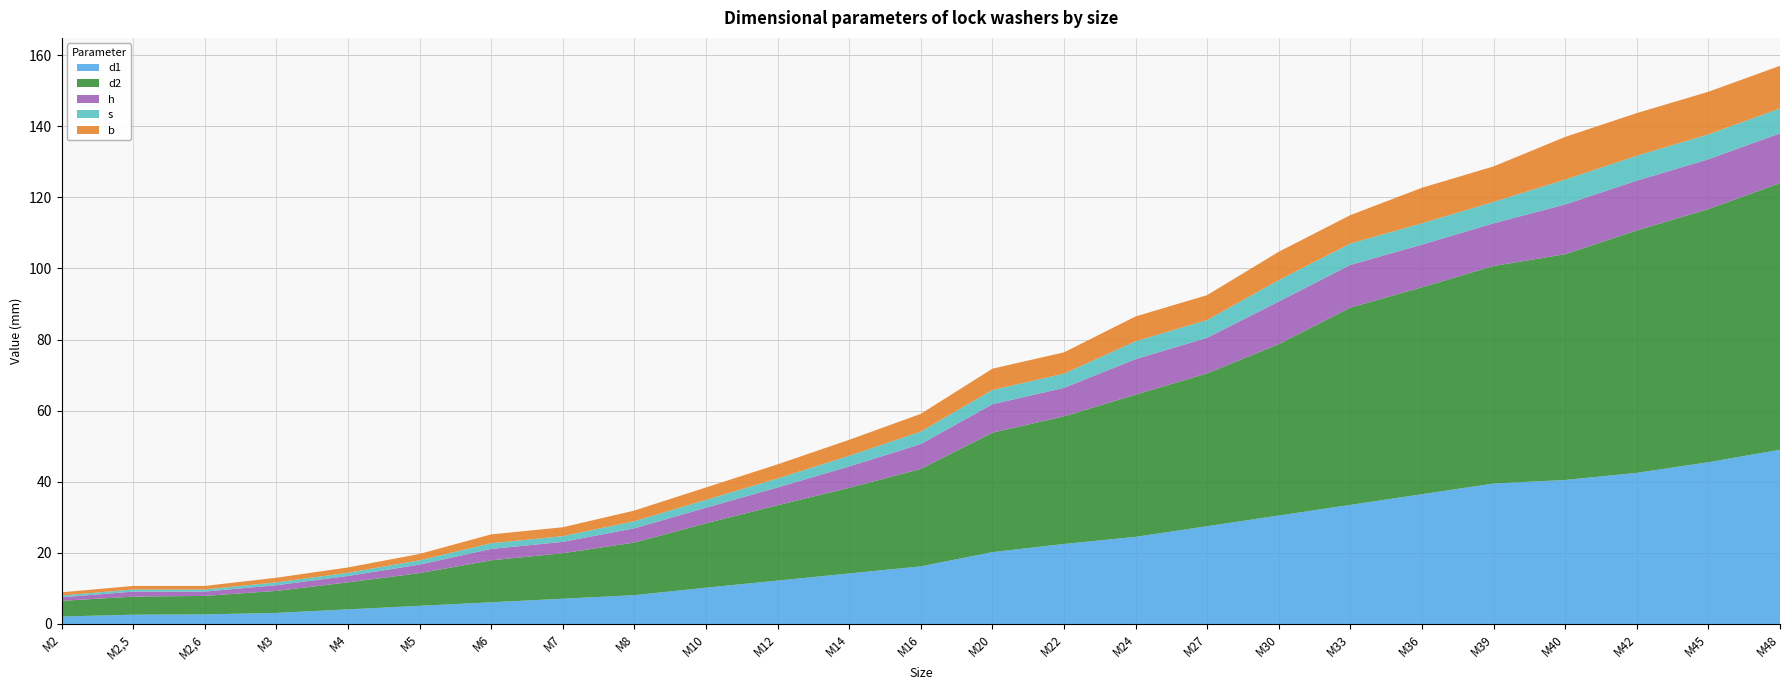

Reading left to right, what are all the values shown in this chart?

d1: M2=2.1	M2,5=2.6	M2,6=2.7	M3=3.1	M4=4.1	M5=5.1	M6=6.1	M7=7.1	M8=8.1	M10=10.2	M12=12.2	M14=14.2	M16=16.2	M20=20.2	M22=22.5	M24=24.5	M27=27.5	M30=30.5	M33=33.5	M36=36.5	M39=39.5	M40=40.5	M42=42.5	M45=45.5	M48=49.0
d2: M2=4.4	M2,5=5.1	M2,6=5.2	M3=6.2	M4=7.6	M5=9.2	M6=11.8	M7=12.8	M8=14.8	M10=18.1	M12=21.2	M14=24.1	M16=27.4	M20=33.6	M22=35.9	M24=40.0	M27=43.0	M30=48.2	M33=55.5	M36=58.2	M39=61.2	M40=63.5	M42=68.2	M45=71.2	M48=75.0
h: M2=1.0	M2,5=1.4	M2,6=1.2	M3=1.6	M4=1.8	M5=2.4	M6=3.2	M7=3.2	M8=4.0	M10=4.4	M12=5.0	M14=6.0	M16=7.0	M20=8.0	M22=8.0	M24=10.0	M27=10.0	M30=12.0	M33=12.0	M36=12.0	M39=12.0	M40=14.0	M42=14.0	M45=14.0	M48=14.0
s: M2=0.5	M2,5=0.6	M2,6=0.6	M3=0.8	M4=0.9	M5=1.2	M6=1.6	M7=1.6	M8=2.0	M10=2.2	M12=2.5	M14=3.0	M16=3.5	M20=4.0	M22=4.0	M24=5.0	M27=5.0	M30=6.0	M33=6.0	M36=6.0	M39=6.0	M40=7.0	M42=7.0	M45=7.0	M48=7.0
b: M2=0.9	M2,5=1.0	M2,6=1.0	M3=1.3	M4=1.5	M5=1.8	M6=2.5	M7=2.5	M8=3.0	M10=3.5	M12=4.0	M14=4.5	M16=5.0	M20=6.0	M22=6.0	M24=7.0	M27=7.0	M30=8.0	M33=8.0	M36=10.0	M39=10.0	M40=12.0	M42=12.0	M45=12.0	M48=12.0